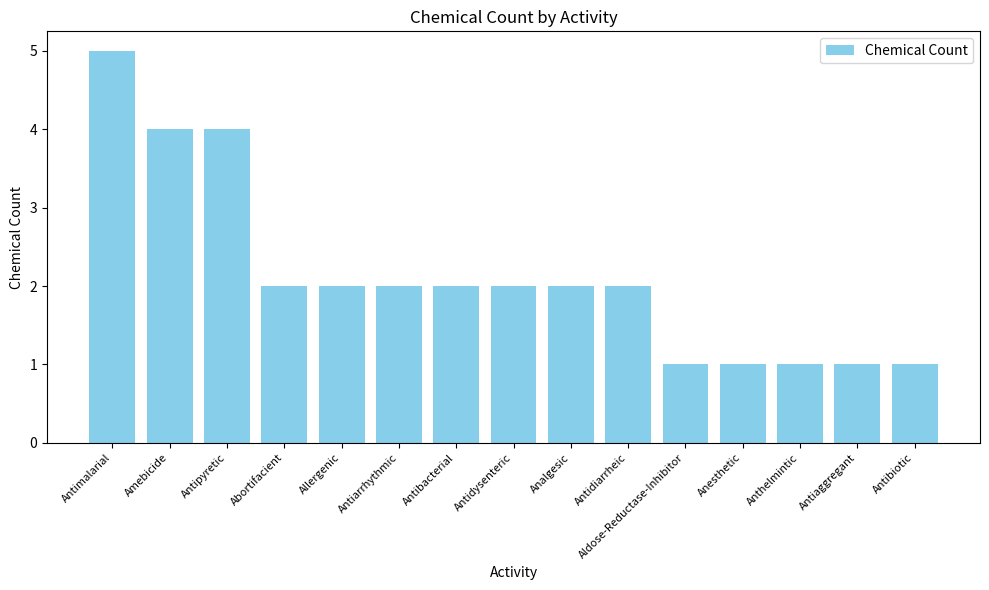

Which category has the highest value across all series?

Antimalarial